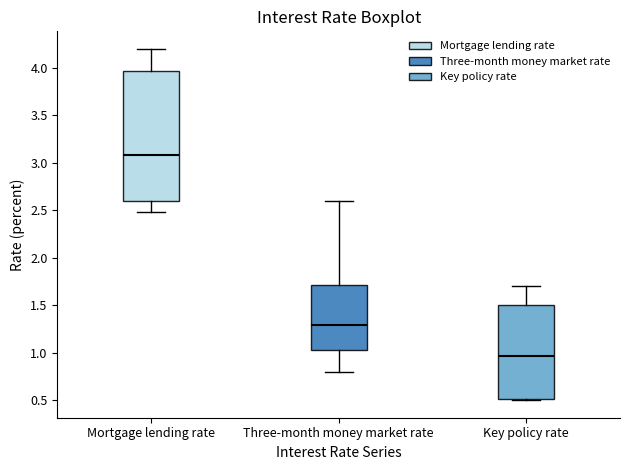

Reading left to right, transcribe this box plot: for each box, give where its median line is, the range the box spans, and where its two whiskers end, as read against the y-axis. The values are not printed on the chart, so give them approximately, as read against the axis.

Mortgage lending rate: median 3.10, box 2.60 to 3.95, whiskers 2.50 to 4.20
Three-month money market rate: median 1.30, box 1.05 to 1.70, whiskers 0.80 to 2.60
Key policy rate: median 0.95, box 0.50 to 1.50, whiskers 0.50 to 1.70